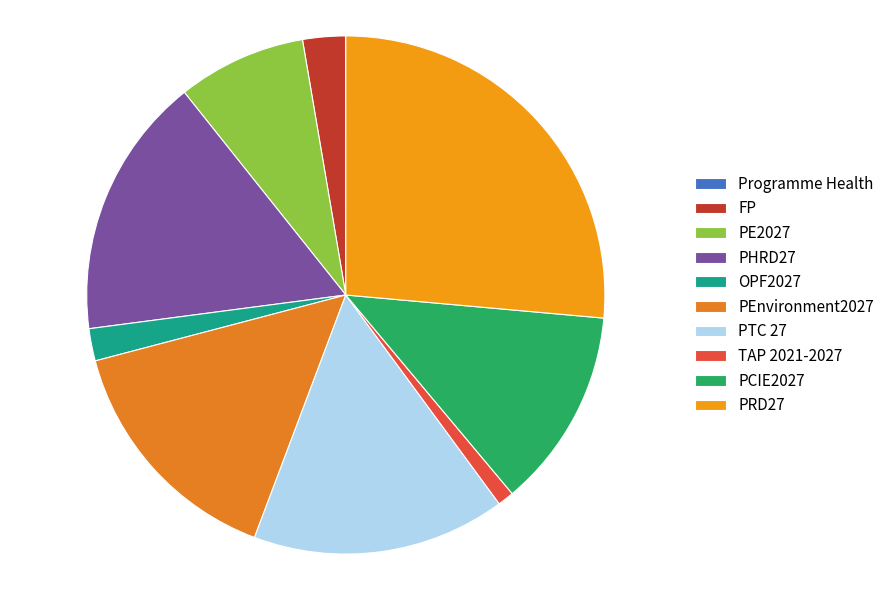

Count the number of slices in the pie.

10